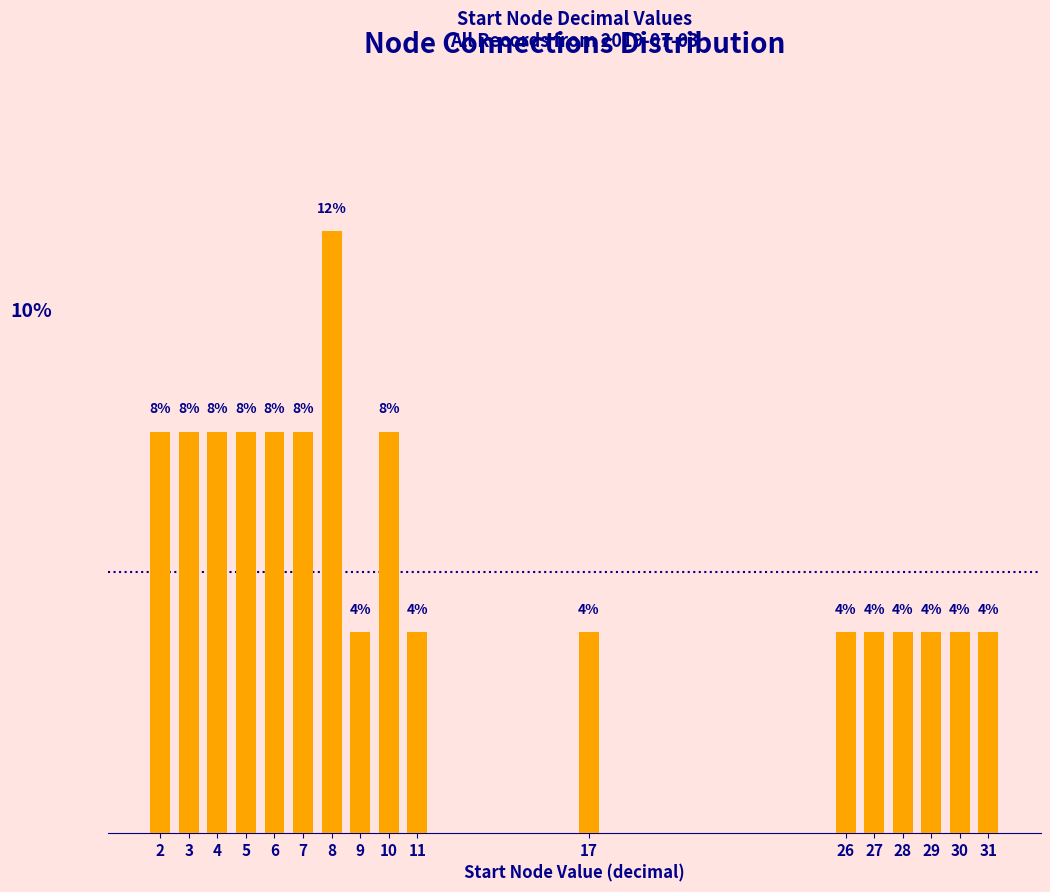

Are the bars horizontal?

No